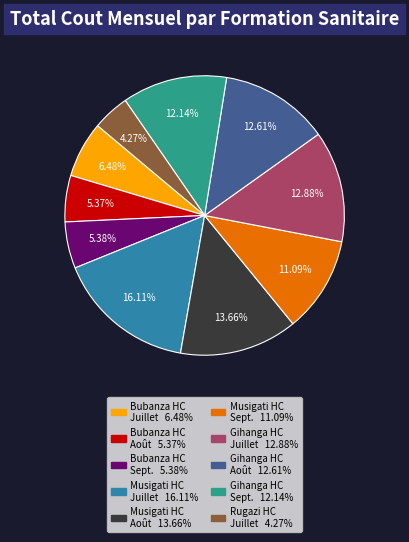

Is there a majority slice in this chart?

No